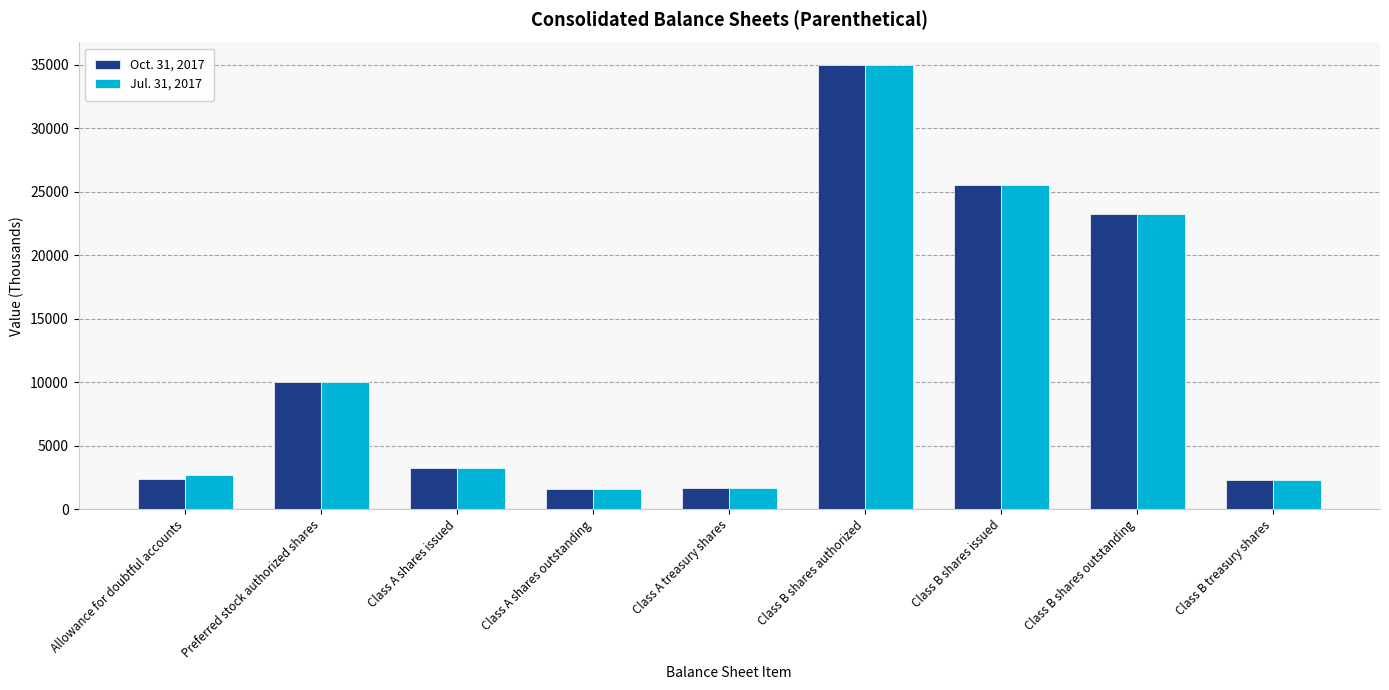

What is the sum of the Jul. 31, 2017 values at Preferred stock authorized shares and Class B treasury shares?

12297